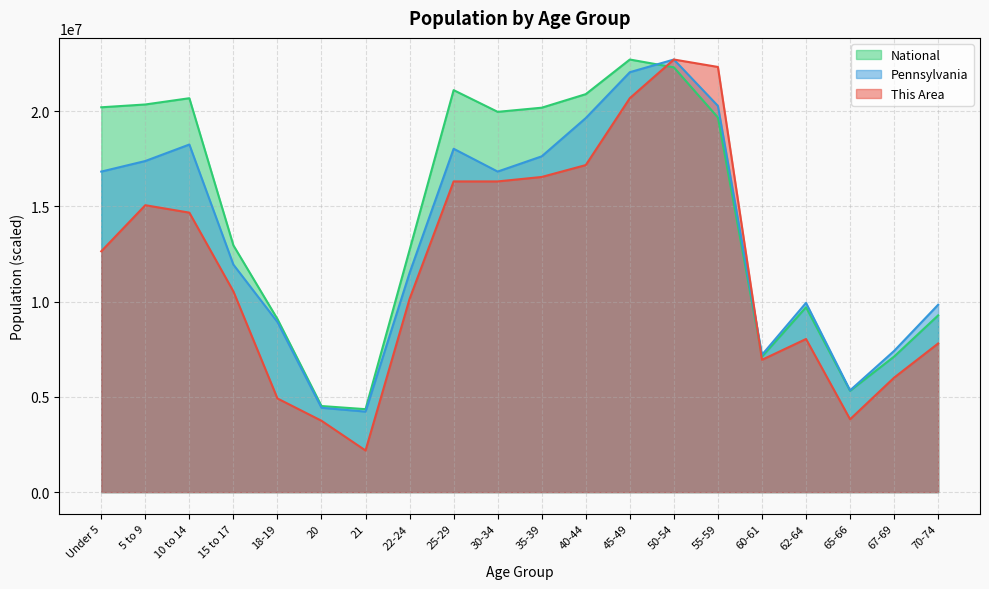

Is it true that This Area equals 2185019.1 at 21?

True